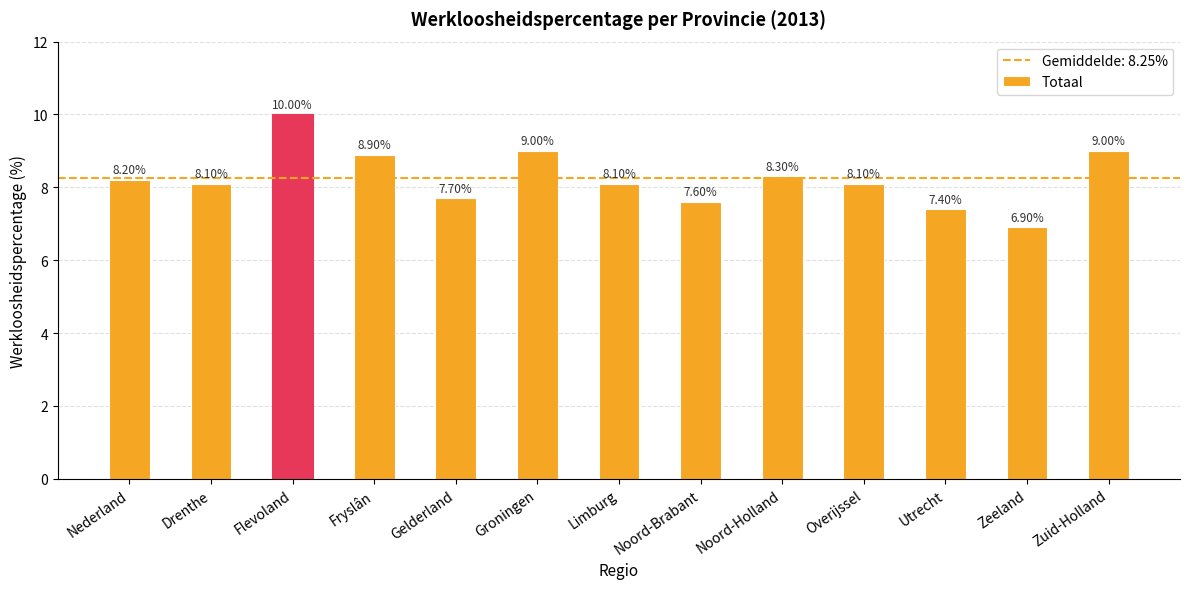

Approximately how many times larger is the value at Groningen compared to Drenthe?

1.1